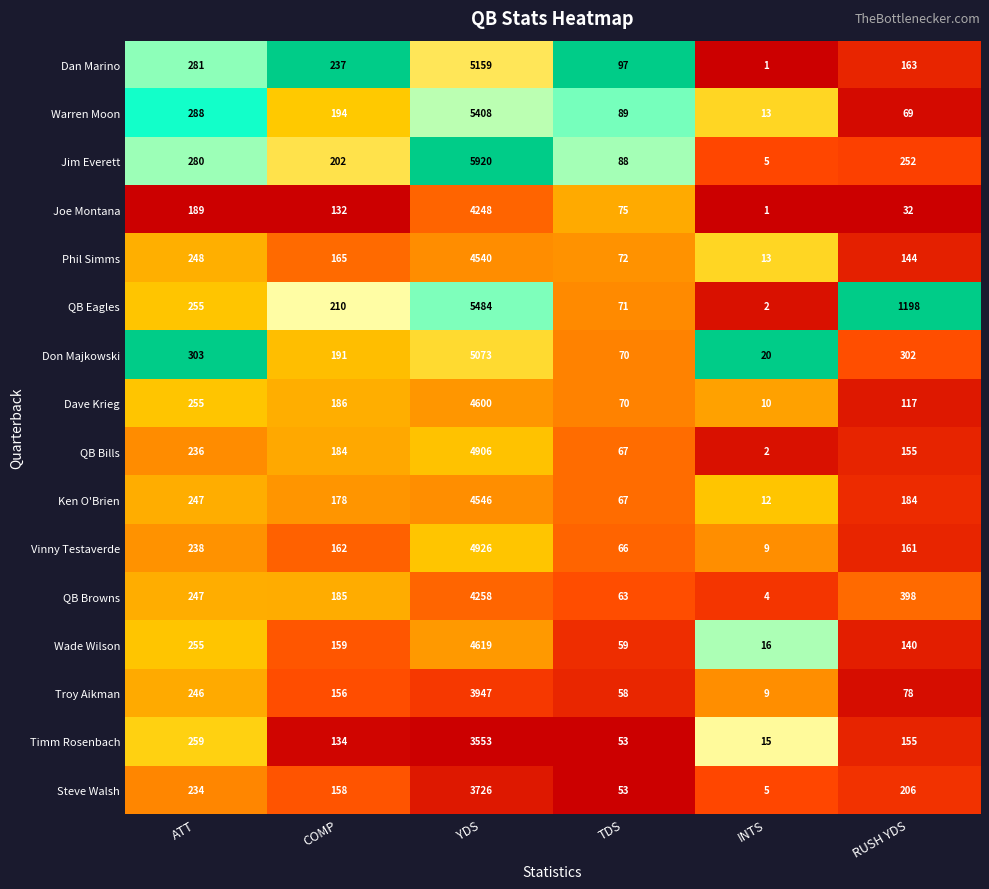

Rank the categories by Wade Wilson value from highest to lowest.

YDS, ATT, COMP, RUSH YDS, TDS, INTS